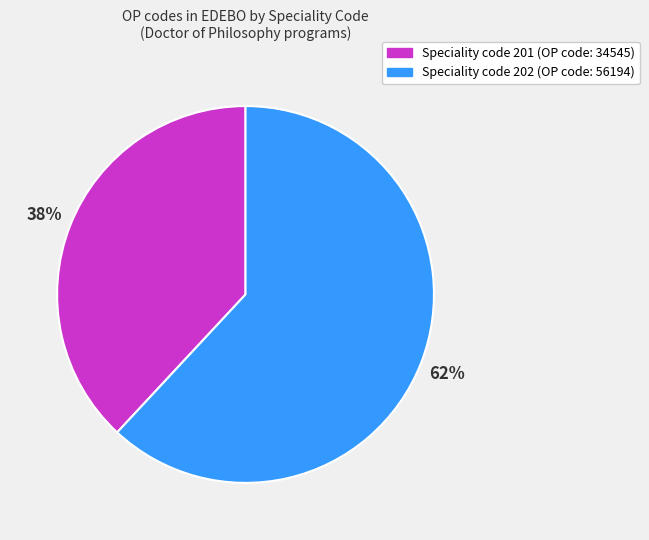

The Speciality code 201 (OP code: 34545) slice represents 38% of the pie. True or false?

True